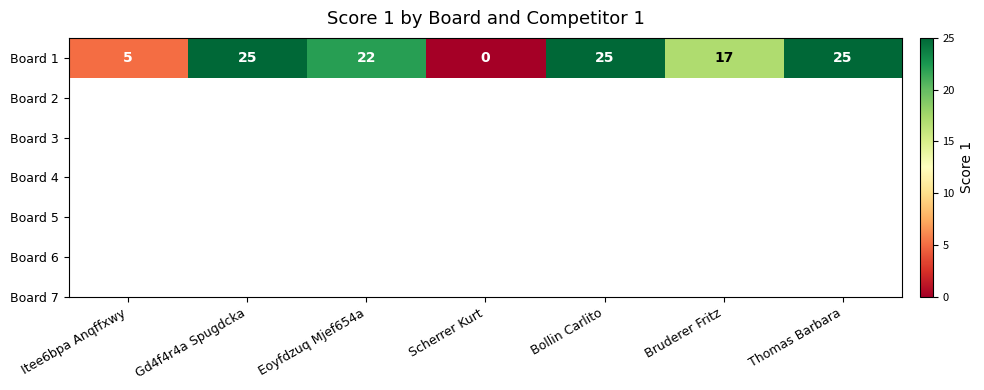

What is the difference between the maximum and minimum values?

25